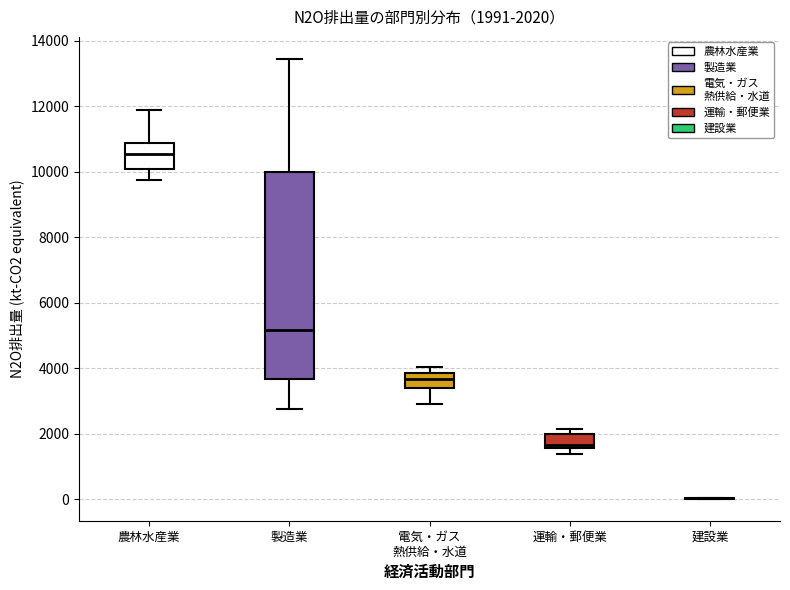

Comparing the boxes themselves (not the whiskers), which one is the tallest?

製造業